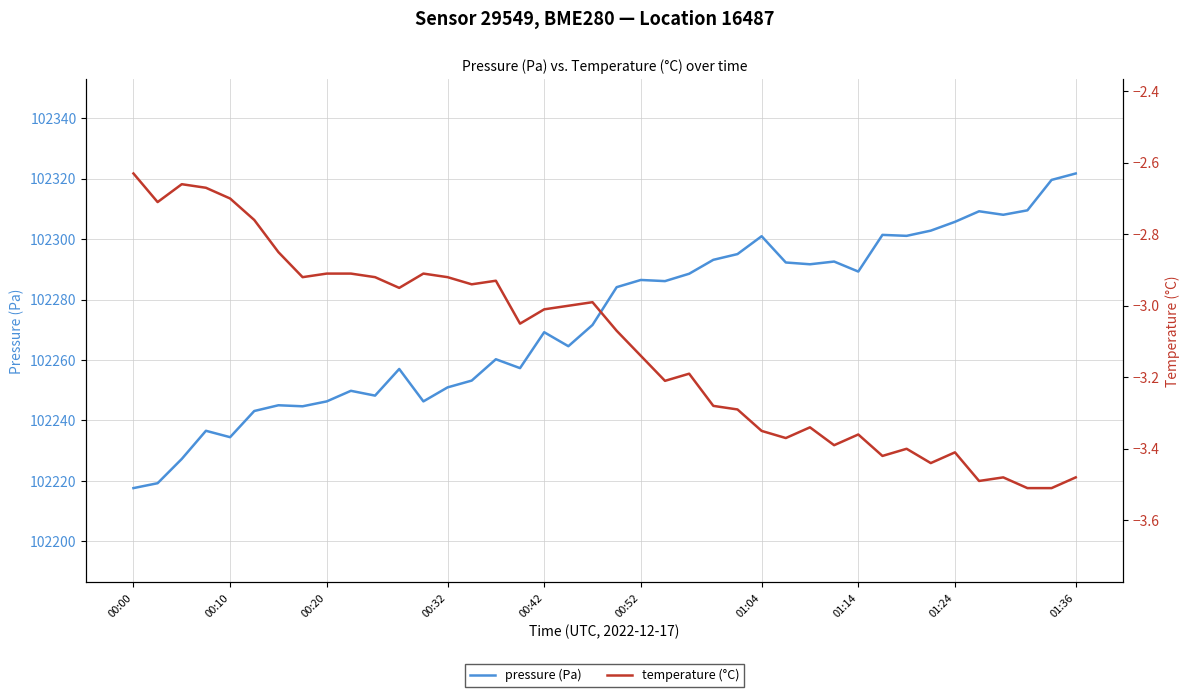

How many lines are shown in the chart?

2